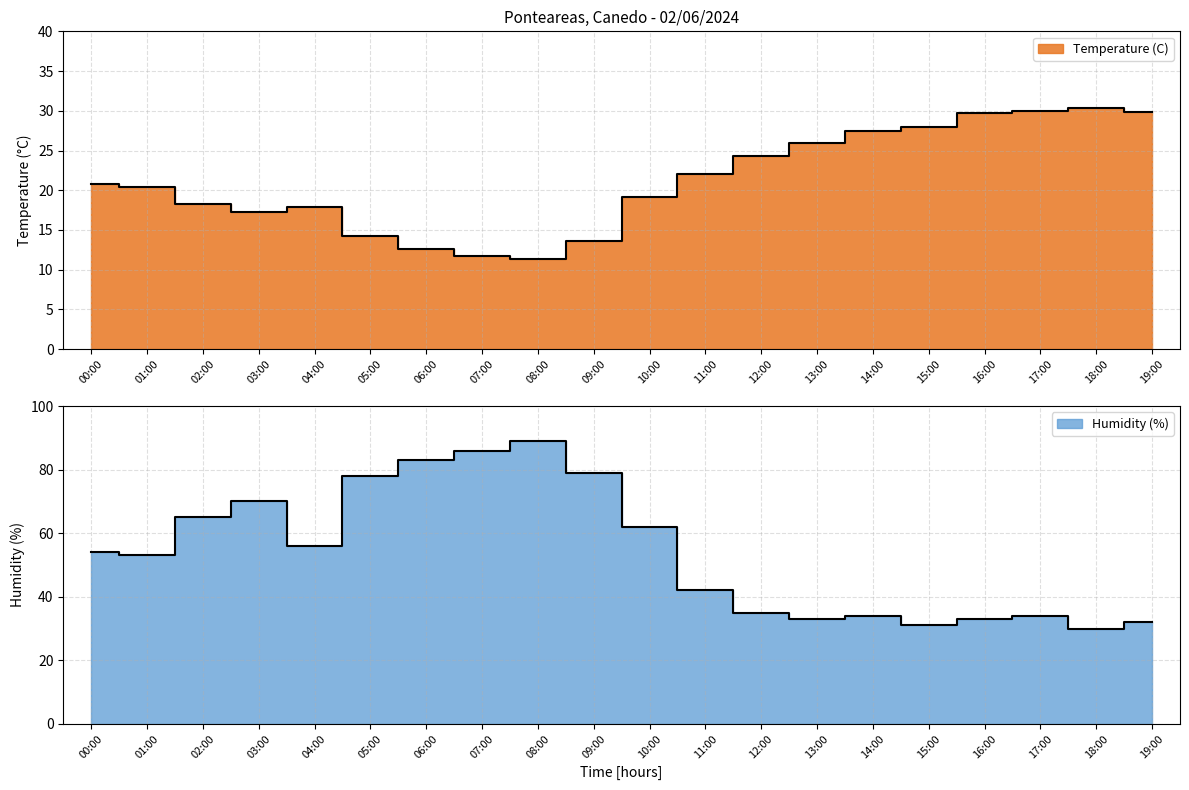

What position from the right is 16:00?

4